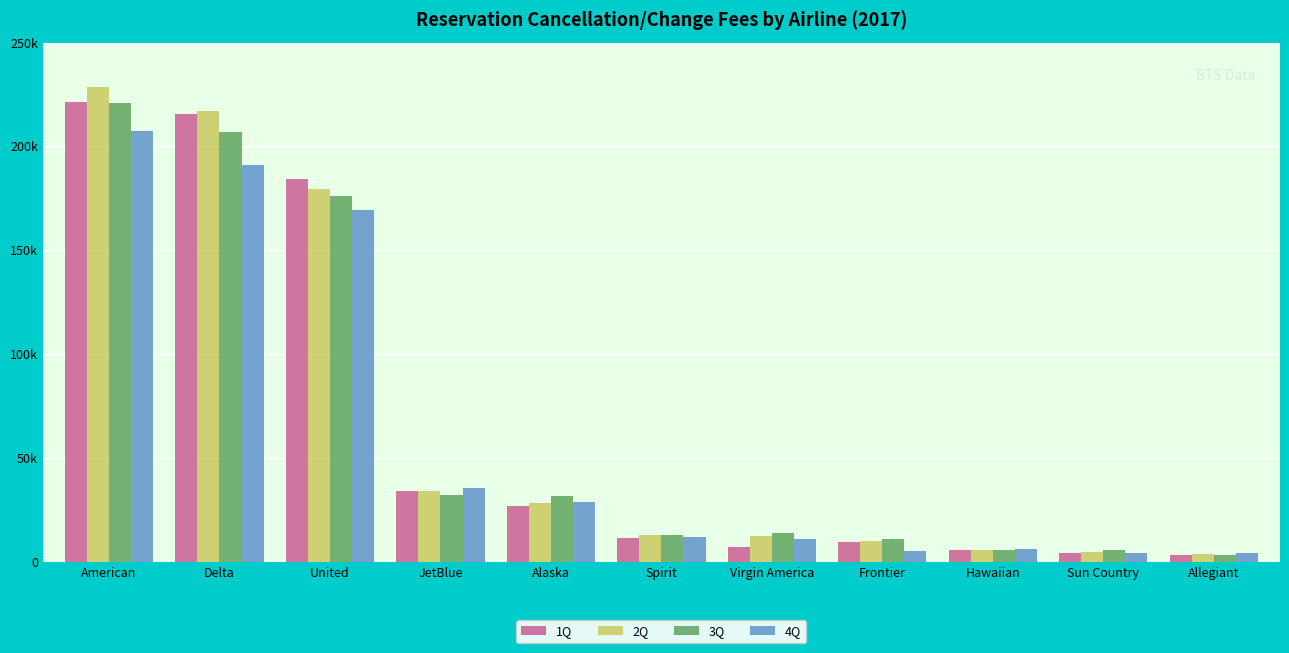

At how many categories does at least one series exceed 87223?

3